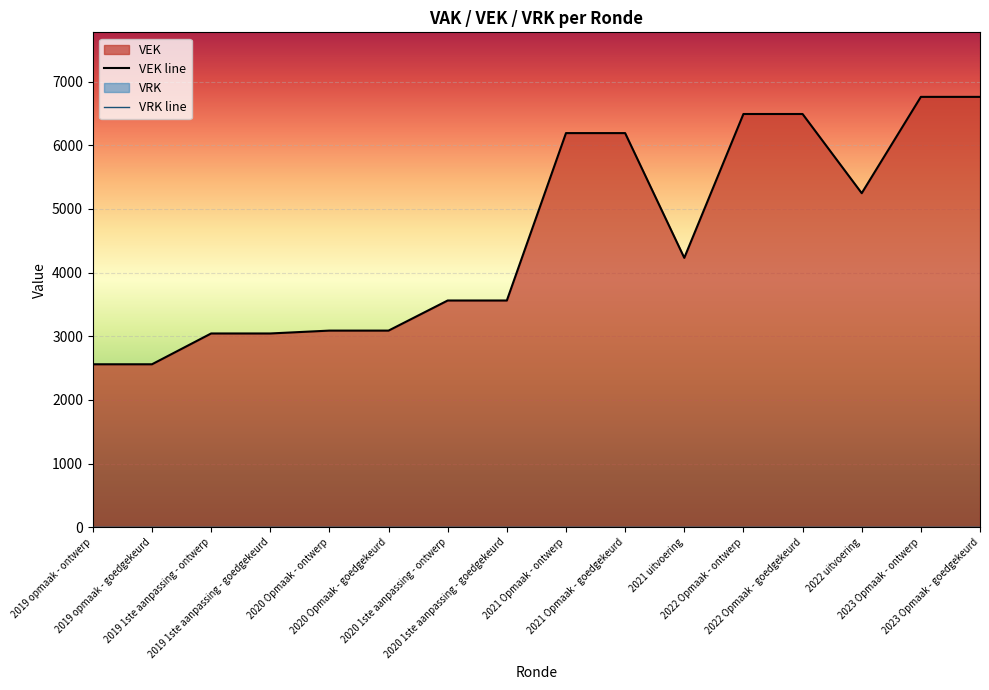

Is it true that the value at 2021 Opmaak - ontwerp is 6191?

True